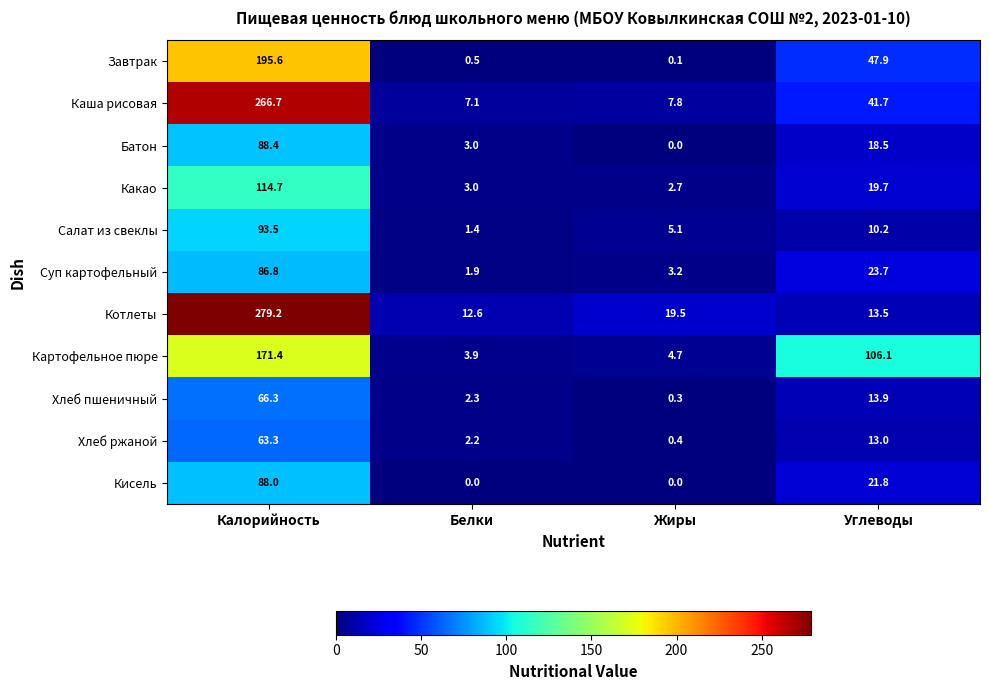

Which series has the widest spread of values?

Котлеты